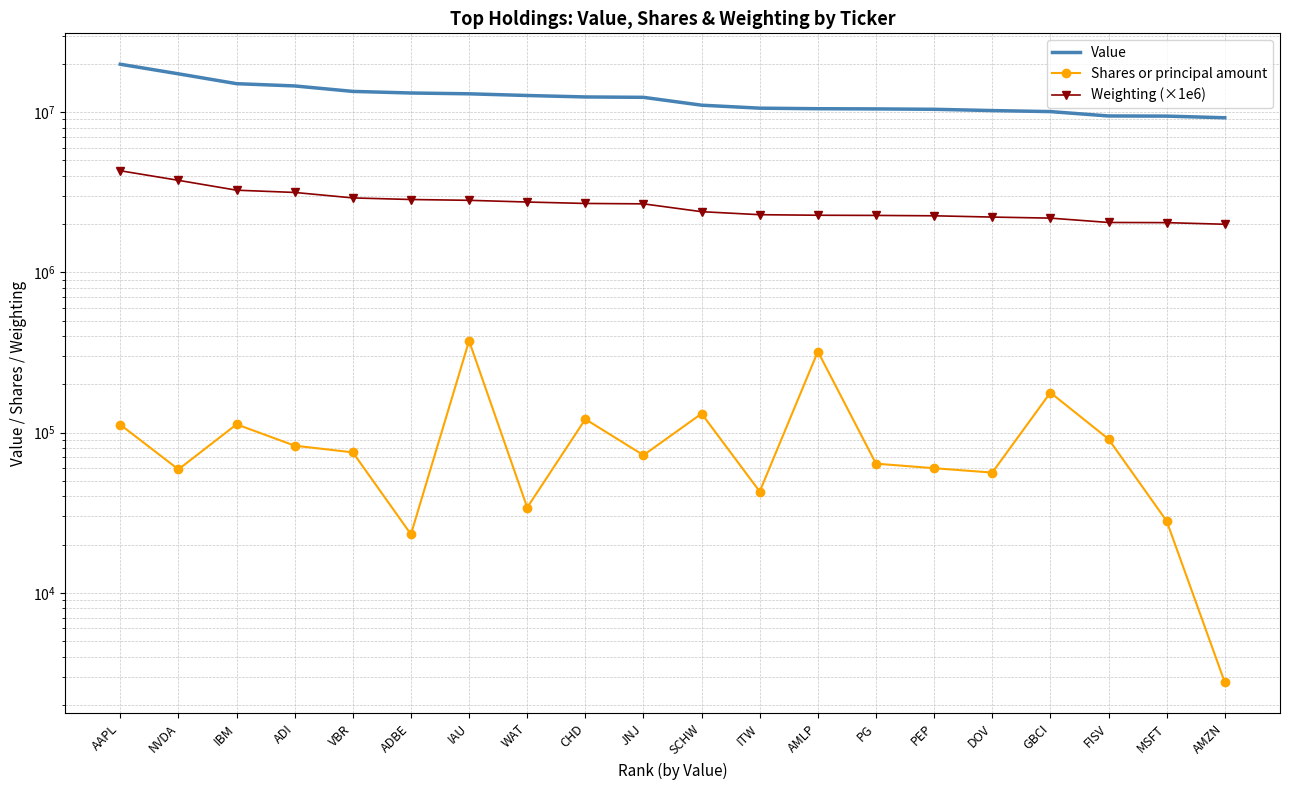

True or false: Shares or principal amount and Value intersect in this chart.

False